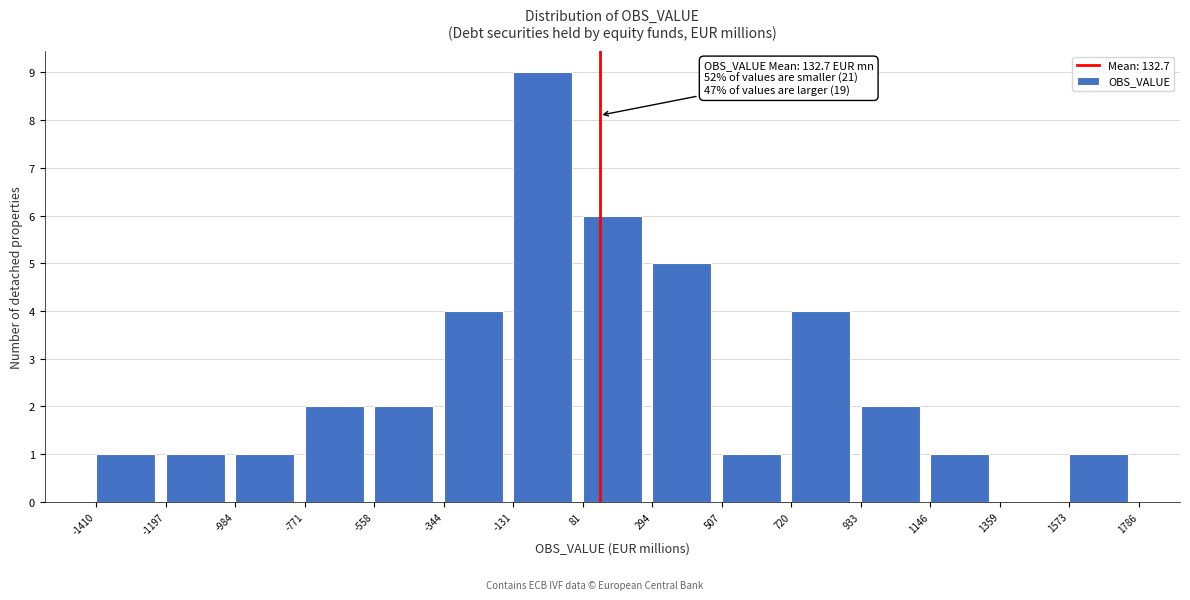

Which range on the x-axis has the tallest bar?

-131 to 81